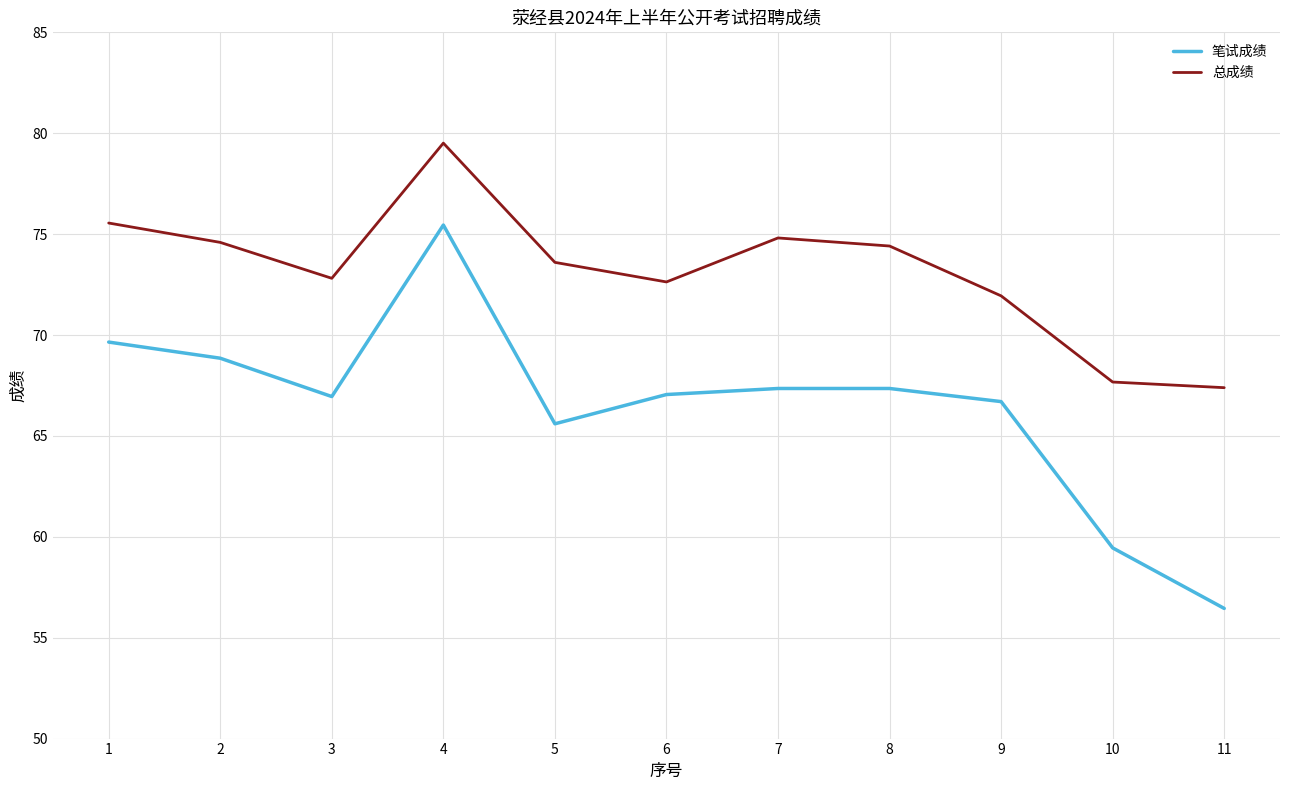

Which series has the widest spread of values?

笔试成绩